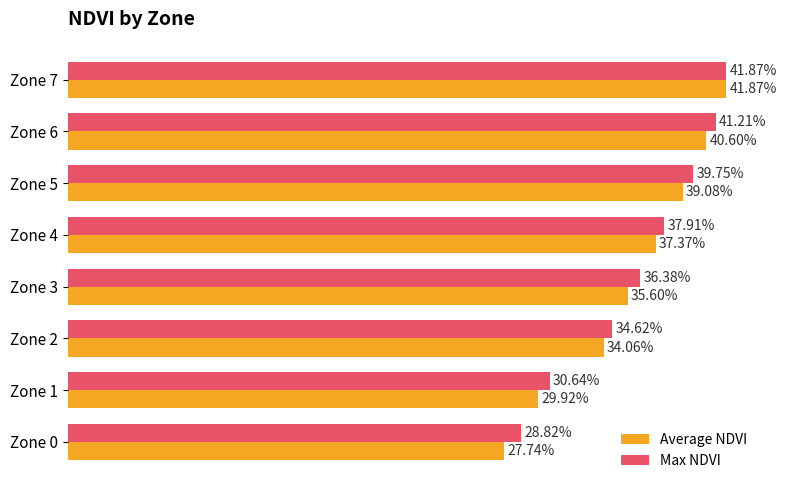

Count the Average NDVI values in the range 0 to 1.

8